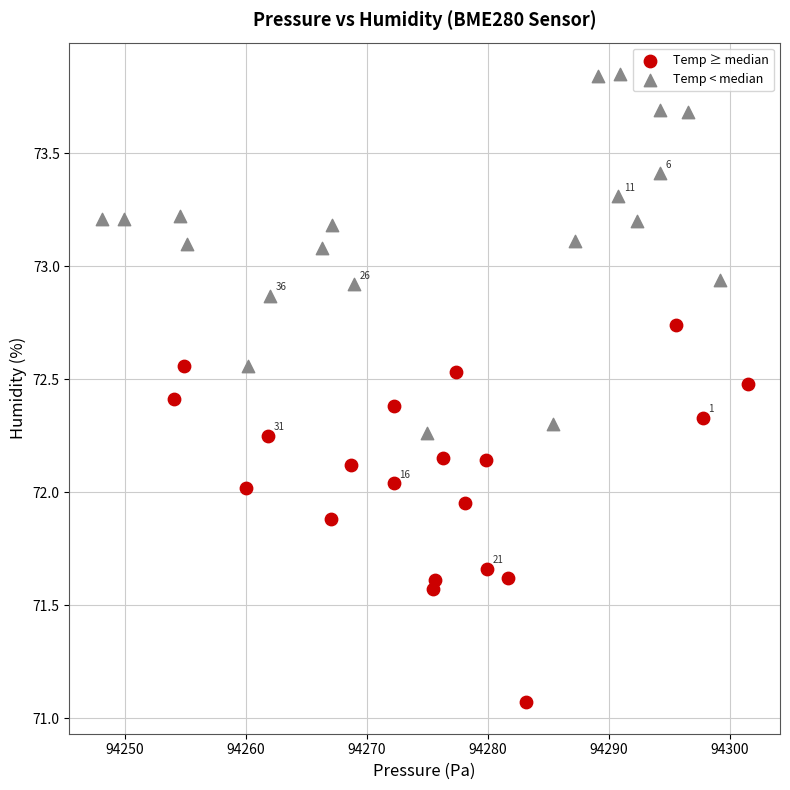

What are all the series names shown in the legend?

Temp ≥ median, Temp < median